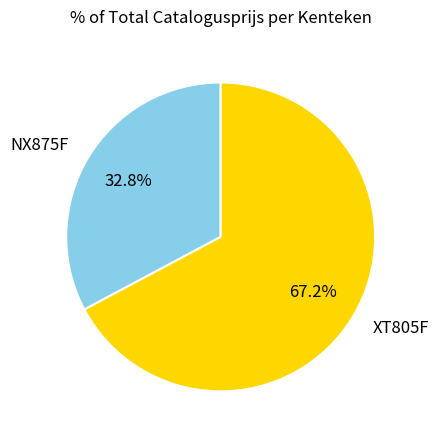

Rank the categories by value from lowest to highest.

NX875F, XT805F